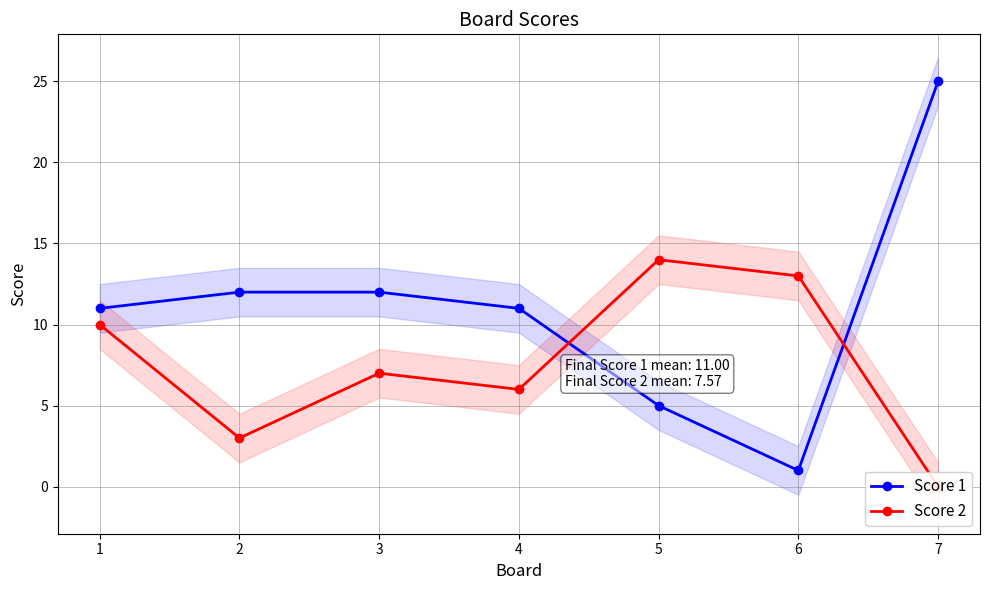

Between which two adjacent categories do Score 1 and Score 2 first intersect?

4 and 5